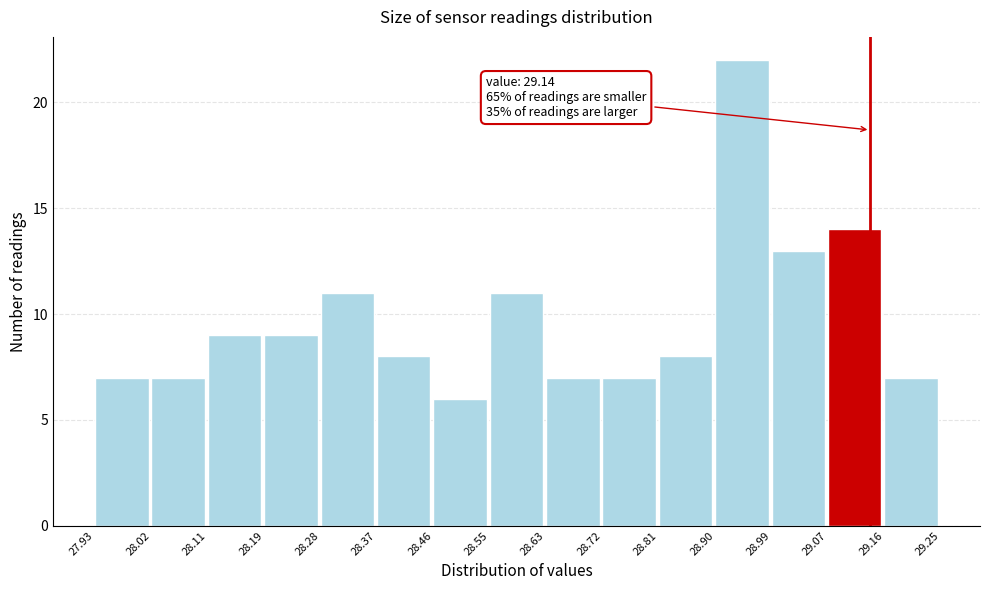

Over which range of the x-axis is the bar tallest?

28.90 to 28.99